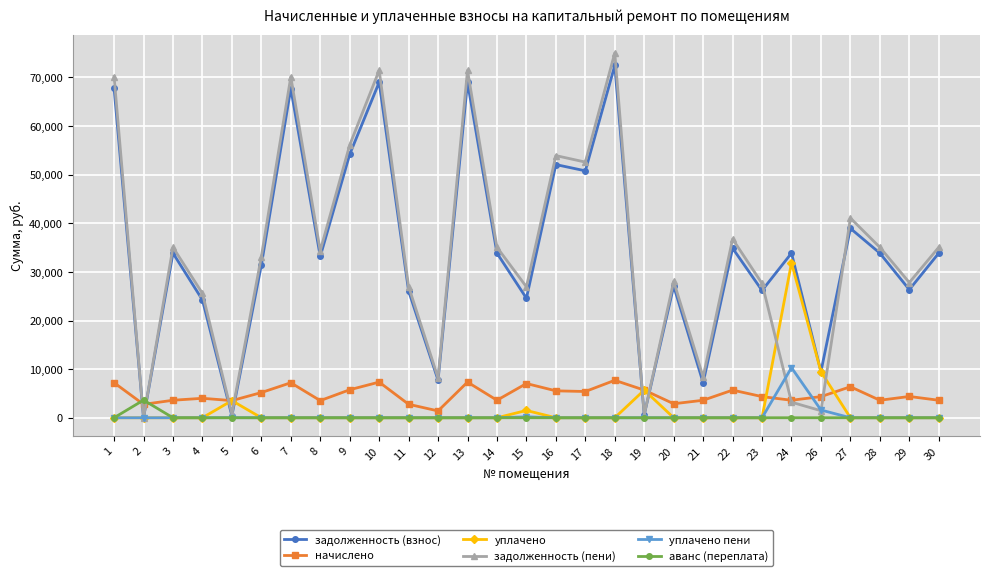

What is the difference between the maximum and minimum values in the уплачено series?

31864.0